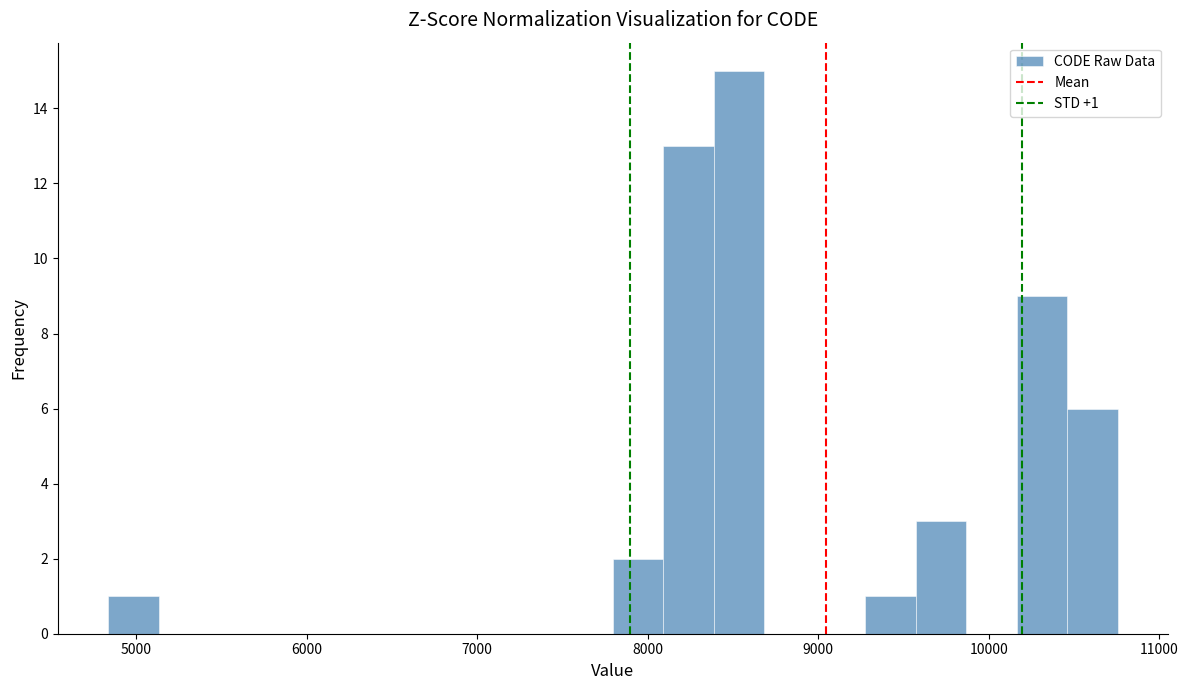

Read against the x-axis, roughly where is the centre of the tallest bar?

8500